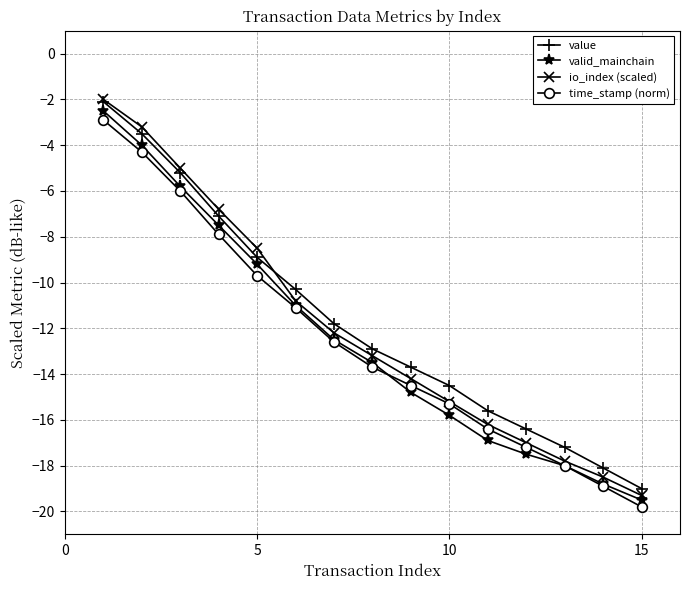

Which series has the largest range (max minus min)?

io_index (scaled)